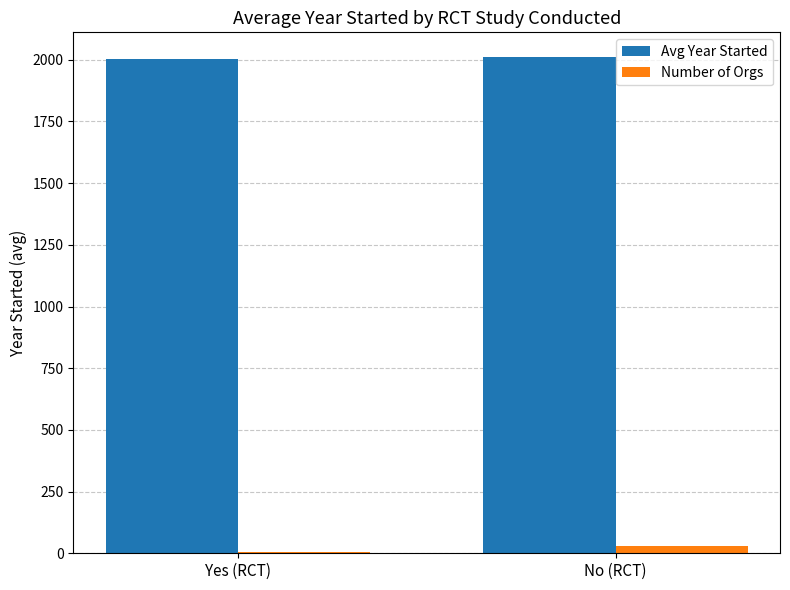

Where does the Avg Year Started series first go above 2010?

No (RCT)